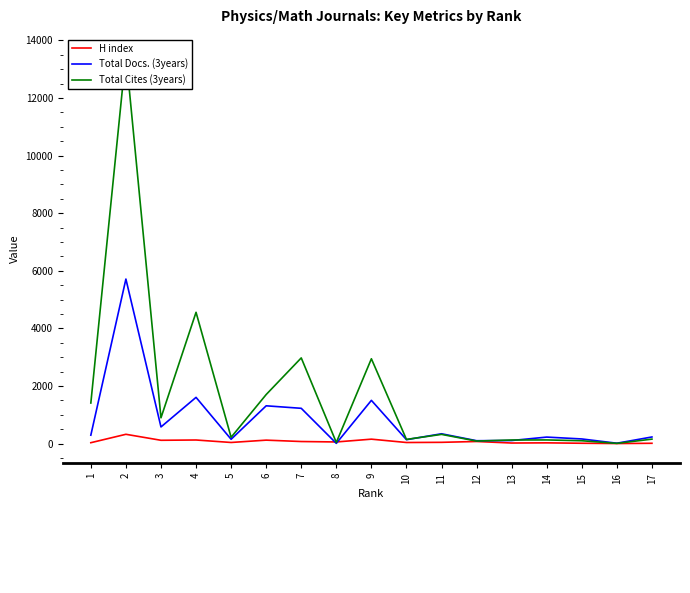

Rank the series by their maximum value, from lowest to highest.

H index, Total Docs. (3years), Total Cites (3years)